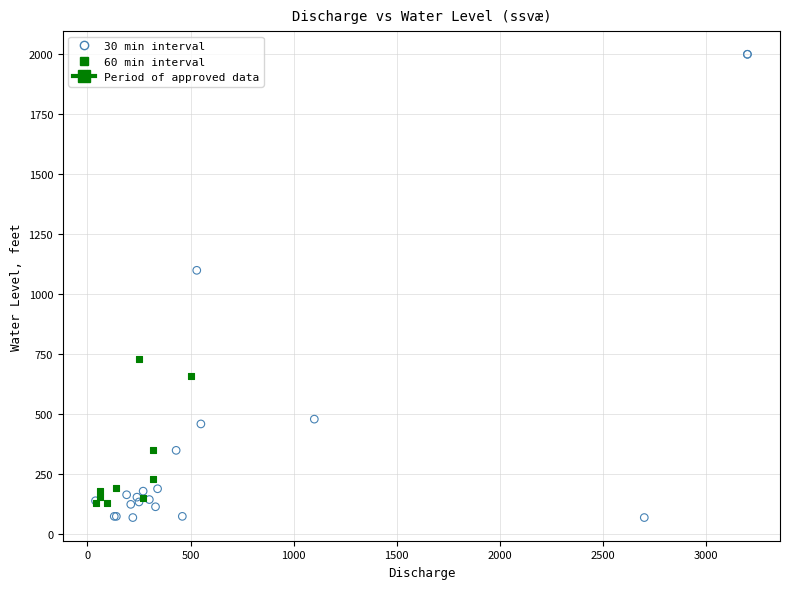

Which series has the widest spread of Y values?

30 min interval